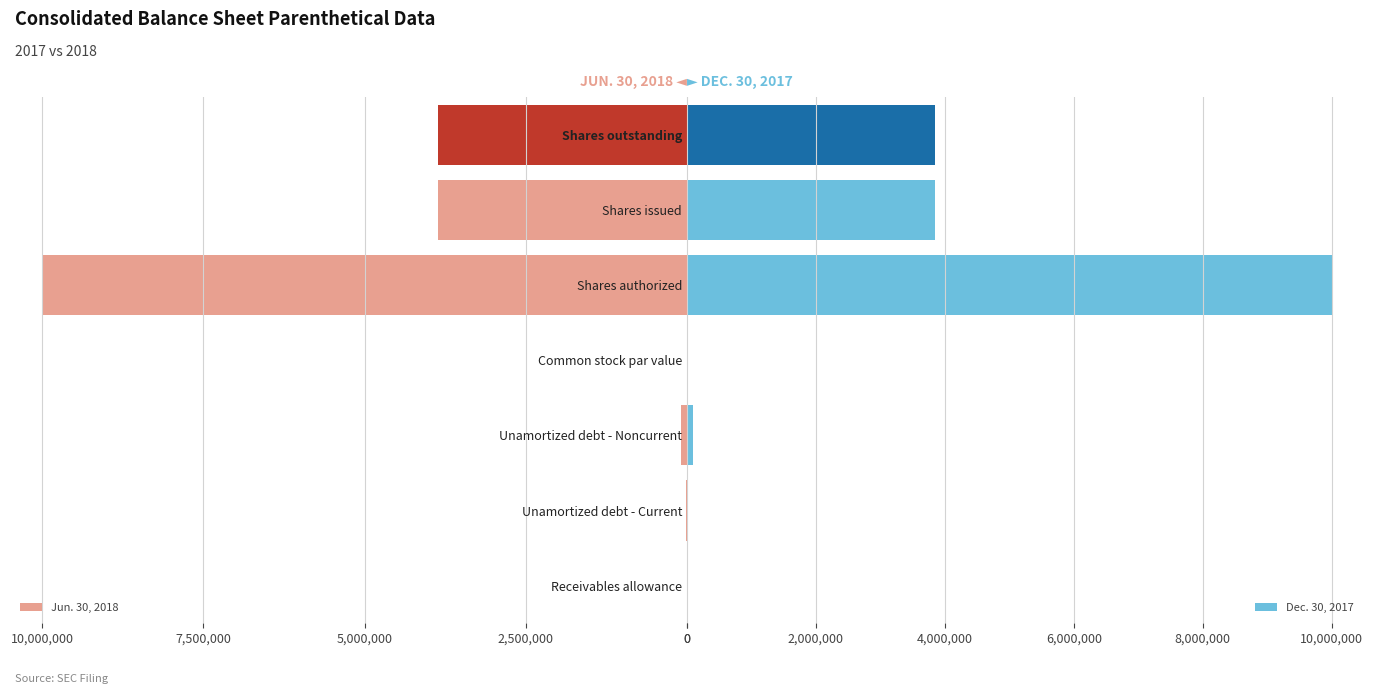

Read the Dec. 30, 2017 value at Receivables allowance, to the nearest 100.

400